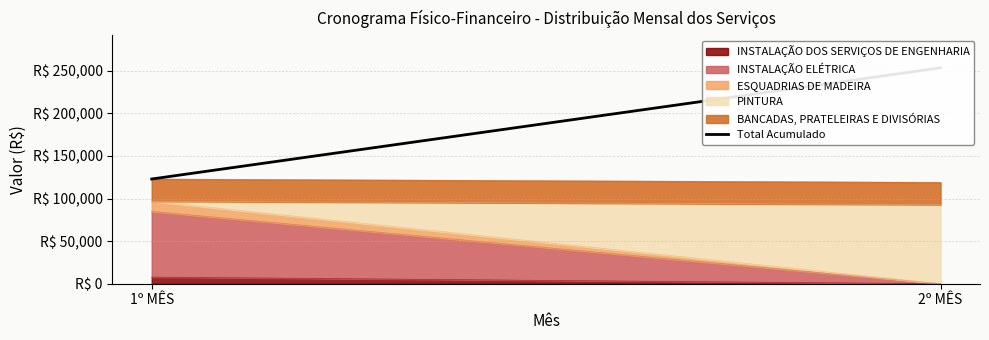

What value does the data have at 2º MÊS?

253498.1